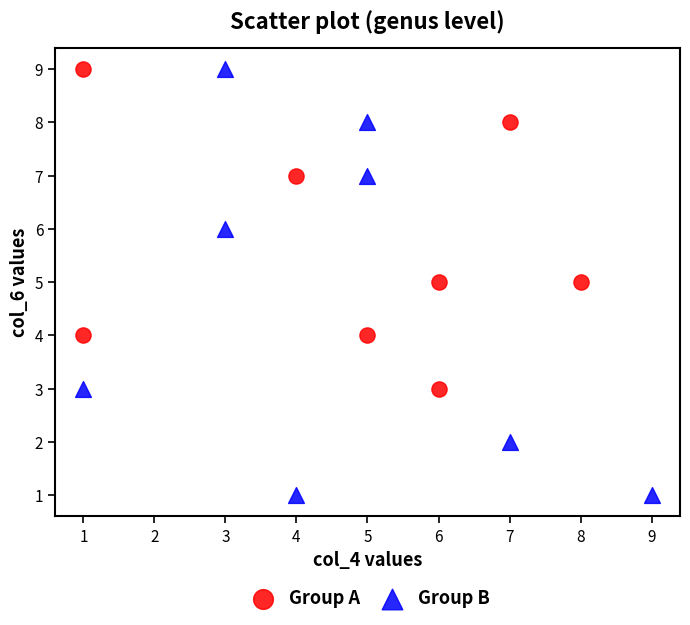

Which series contains the lowest Y value?

Group B